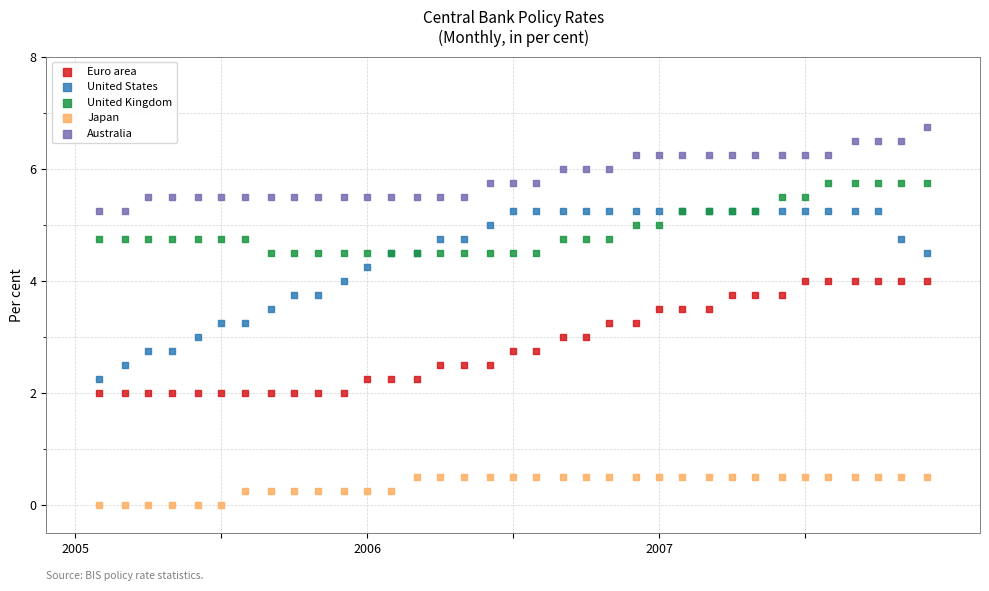

Which series contains the lowest Y value?

Japan